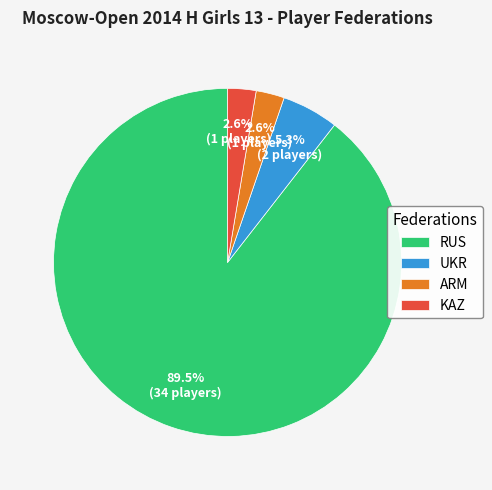

What is the largest slice in the pie chart?

RUS